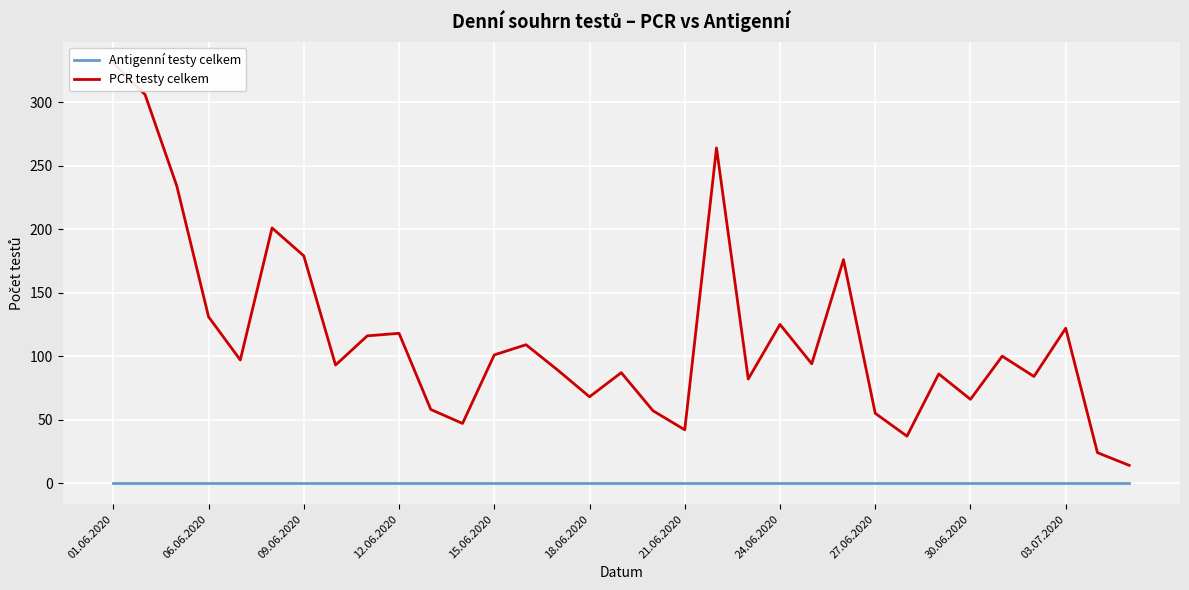

True or false: PCR testy celkem has a value of 57 at 17.

True